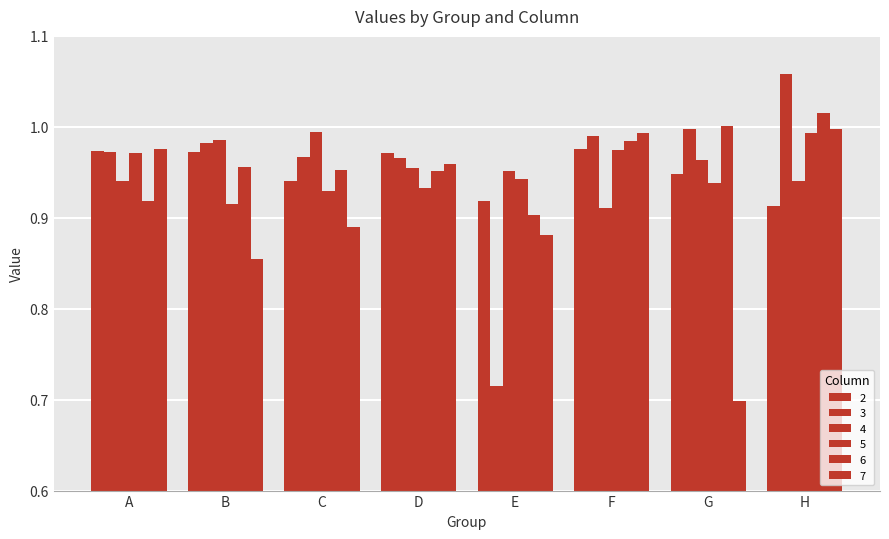

How many groups of bars are there?

8